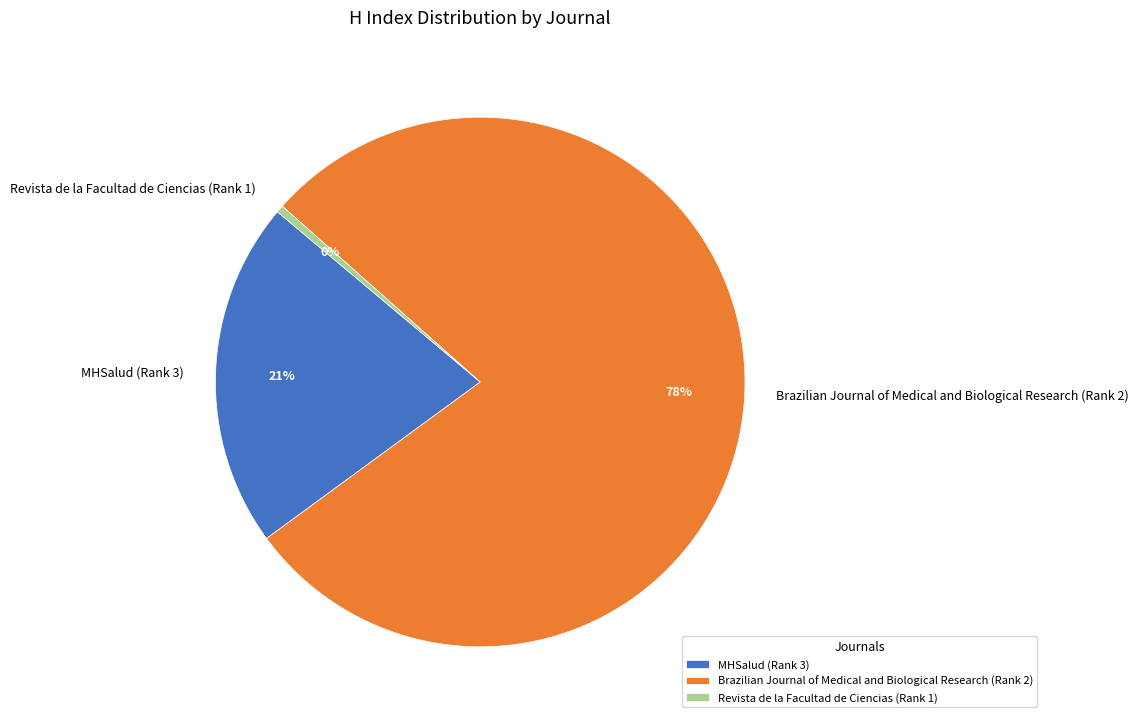

What is the smallest slice in the pie chart?

Revista de la Facultad de Ciencias (Rank 1)